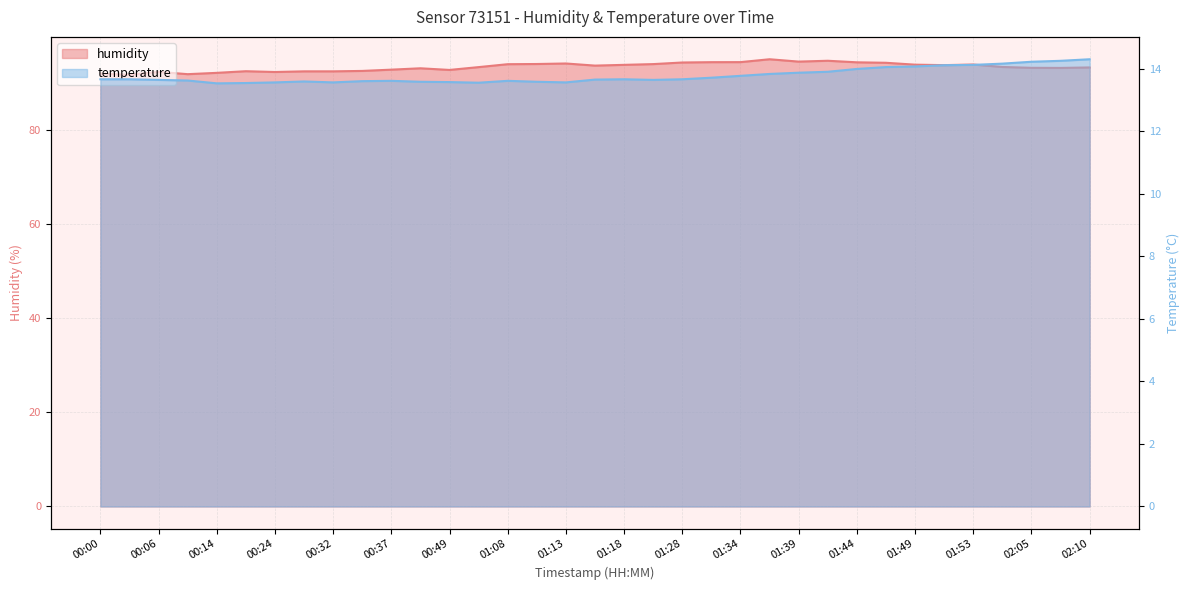

Reading left to right, extract all data points from this chart.

humidity: 92.0	91.7	92.3	91.9	92.1	92.5	92.3	92.5	92.5	92.5	92.8	93.1	92.8	93.4	94.0	94.0	94.1	93.7	93.8	94.0	94.3	94.4	94.4	95.0	94.5	94.7	94.4	94.3	93.9	93.8	93.9	93.4	93.2	93.2	93.3
temperature: 13.7	13.7	13.6	13.6	13.5	13.5	13.6	13.6	13.6	13.6	13.6	13.6	13.6	13.6	13.6	13.6	13.6	13.7	13.7	13.6	13.7	13.7	13.8	13.8	13.9	13.9	14.0	14.1	14.1	14.1	14.1	14.2	14.2	14.2	14.3